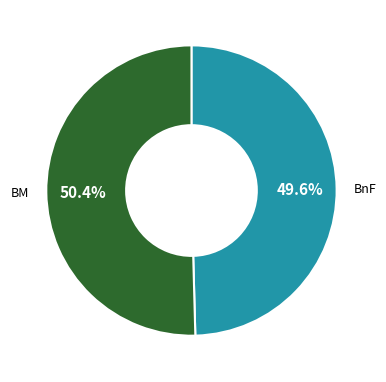

Does any single category account for the majority?

Yes